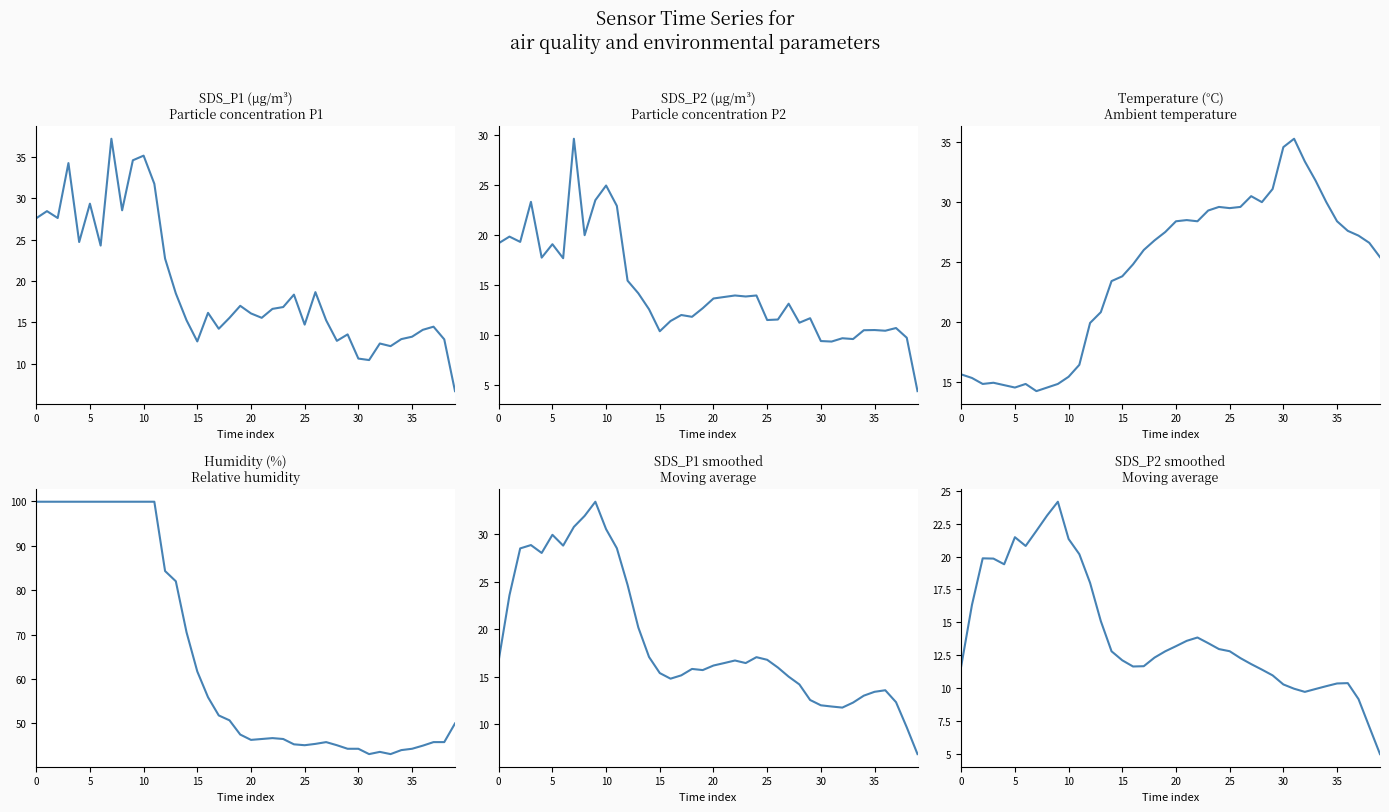

The Temp series shows 25.4 at 39. True or false?

True